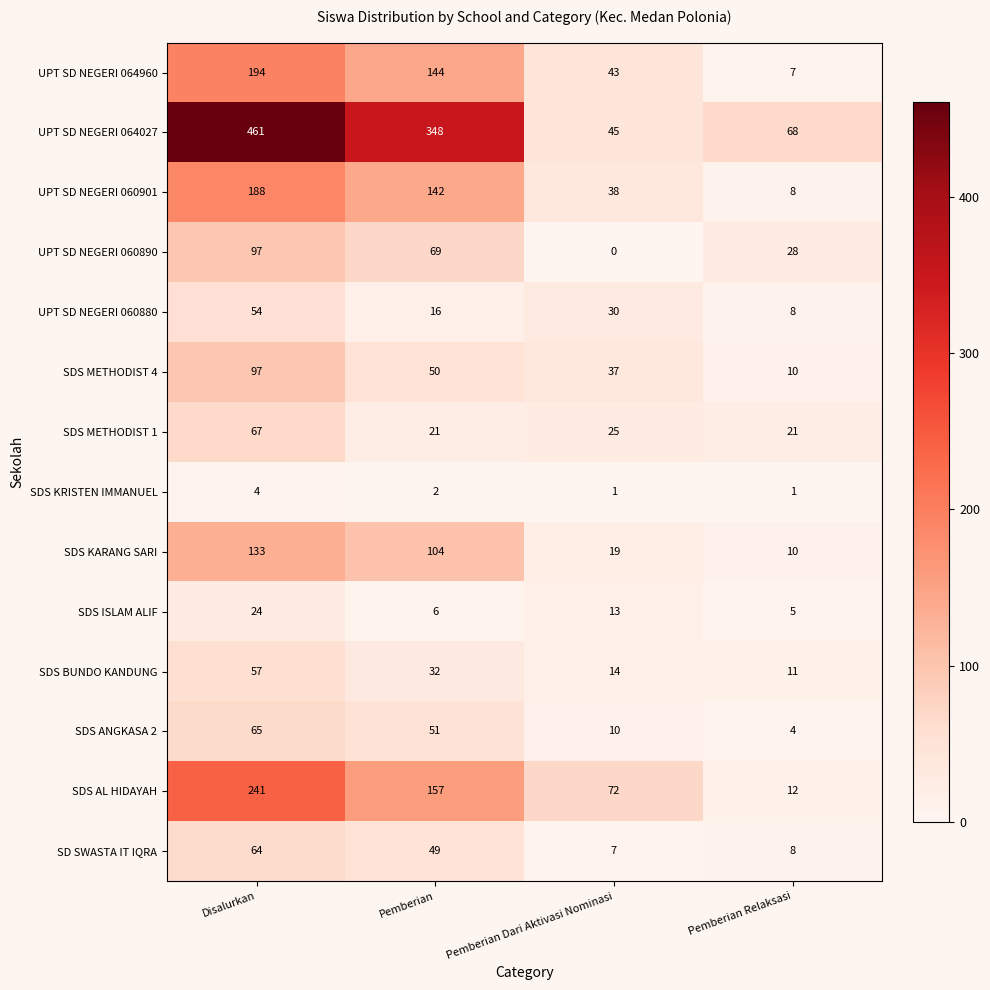

The SDS BUNDO KANDUNG series shows 32 at Pemberian. True or false?

True